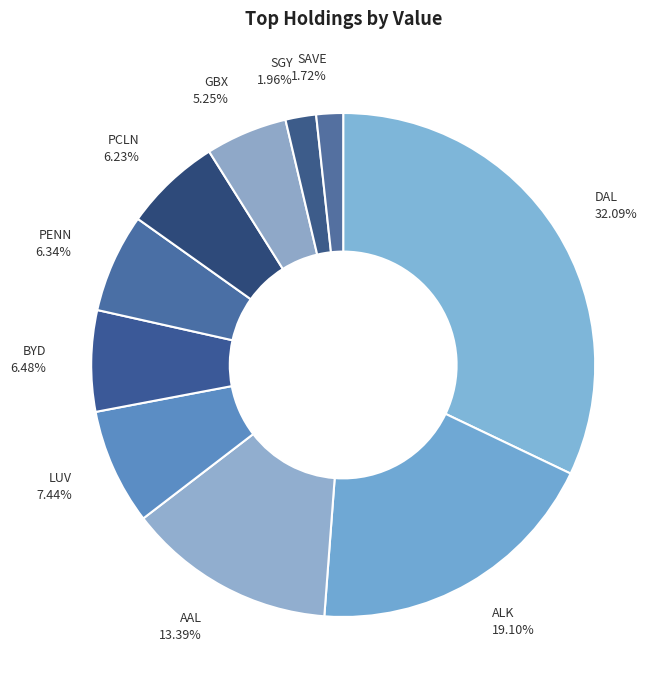

To the nearest percent, what is the average slice percentage?

10%